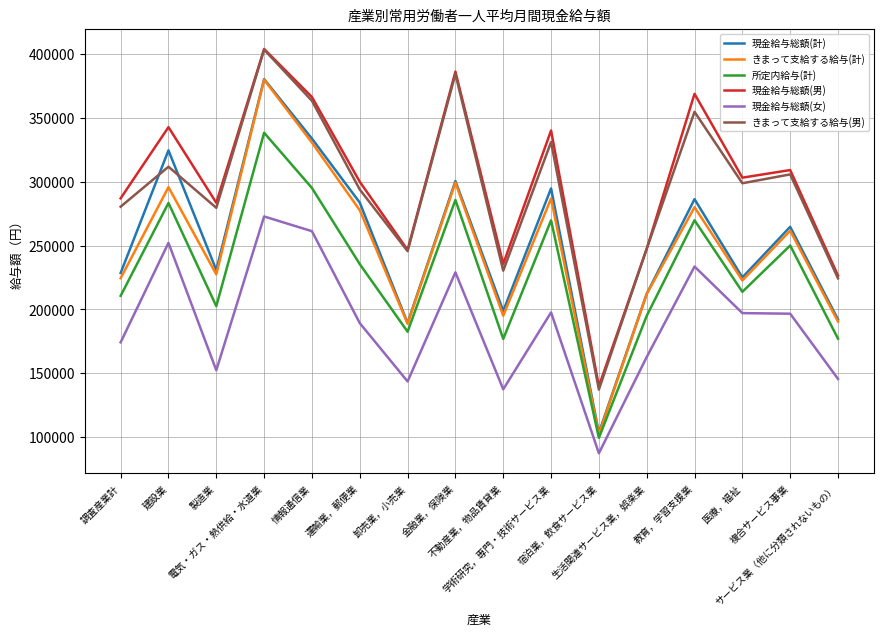

True or false: 現金給与総額(女) and 現金給与総額(計) intersect in this chart.

False